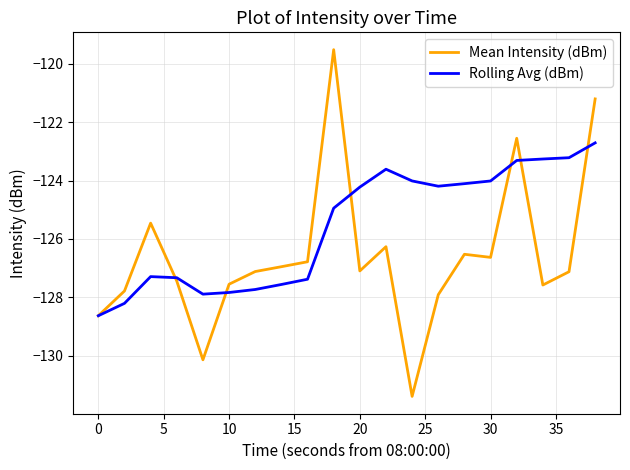

Which series has the largest total across all categories?

Rolling Avg (dBm)